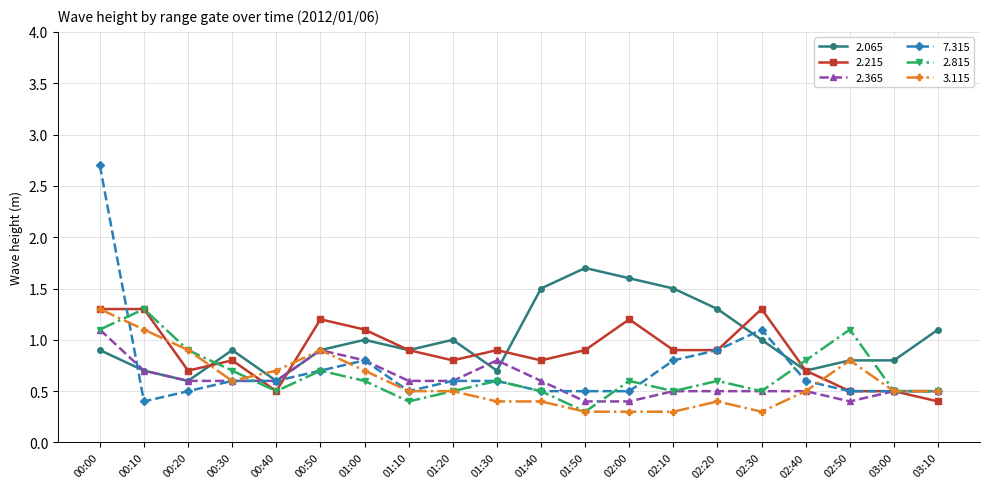

What is the difference between the second highest and second lowest values in the 3.115 series?

0.8